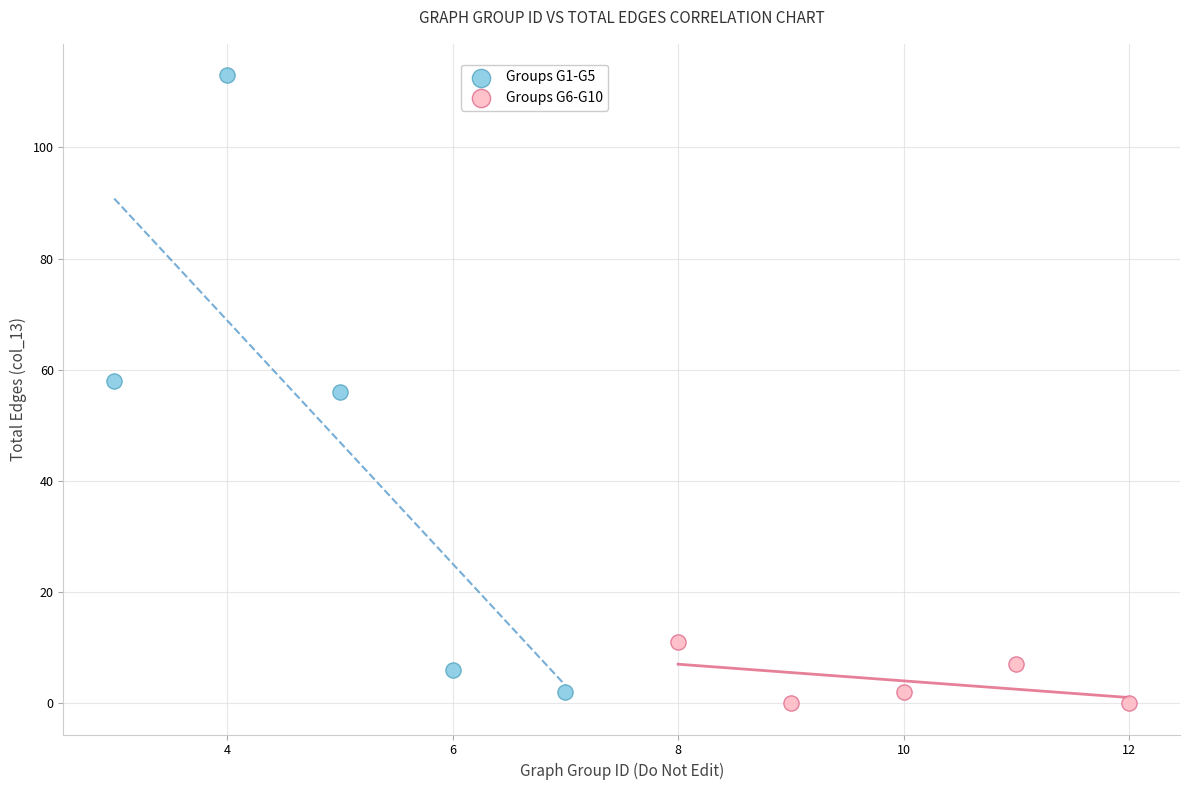

Which series contains the highest Y value?

Groups G1-G5